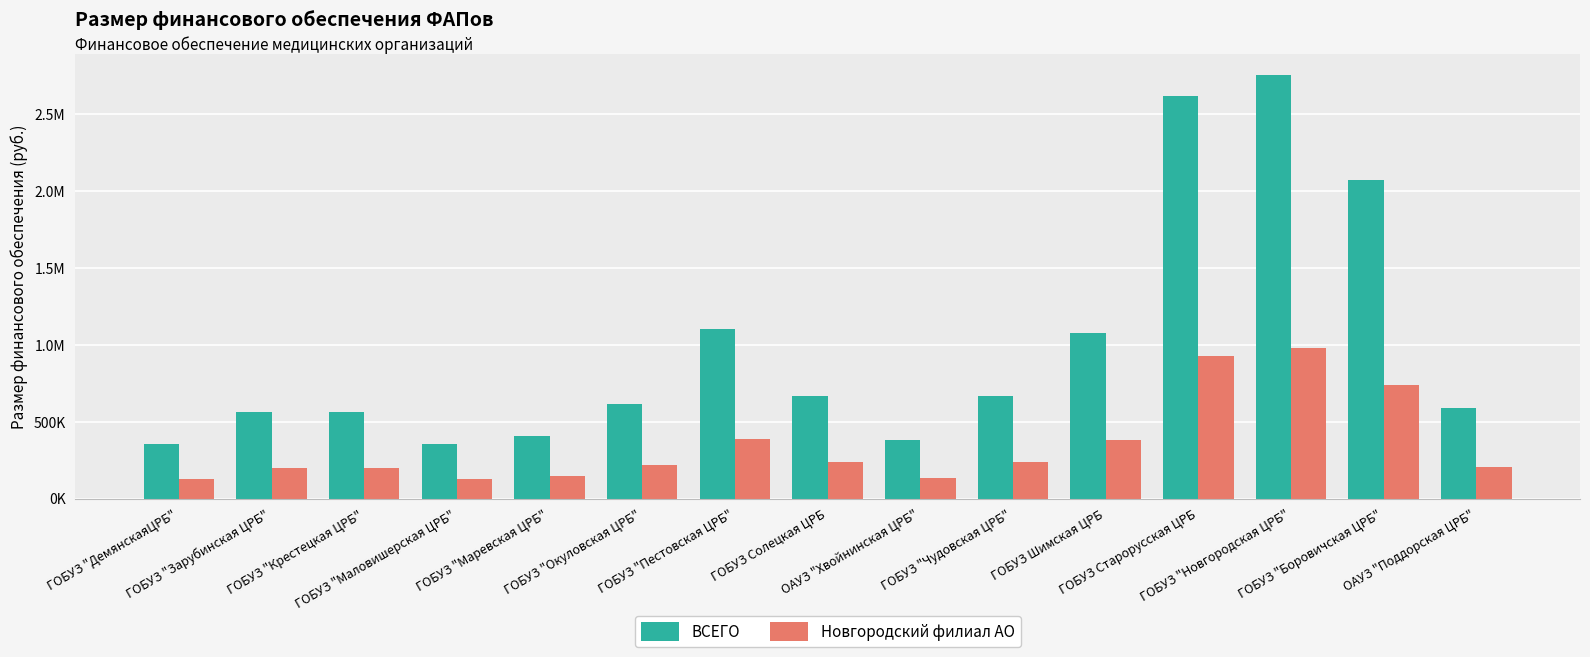

Are the bars horizontal?

No